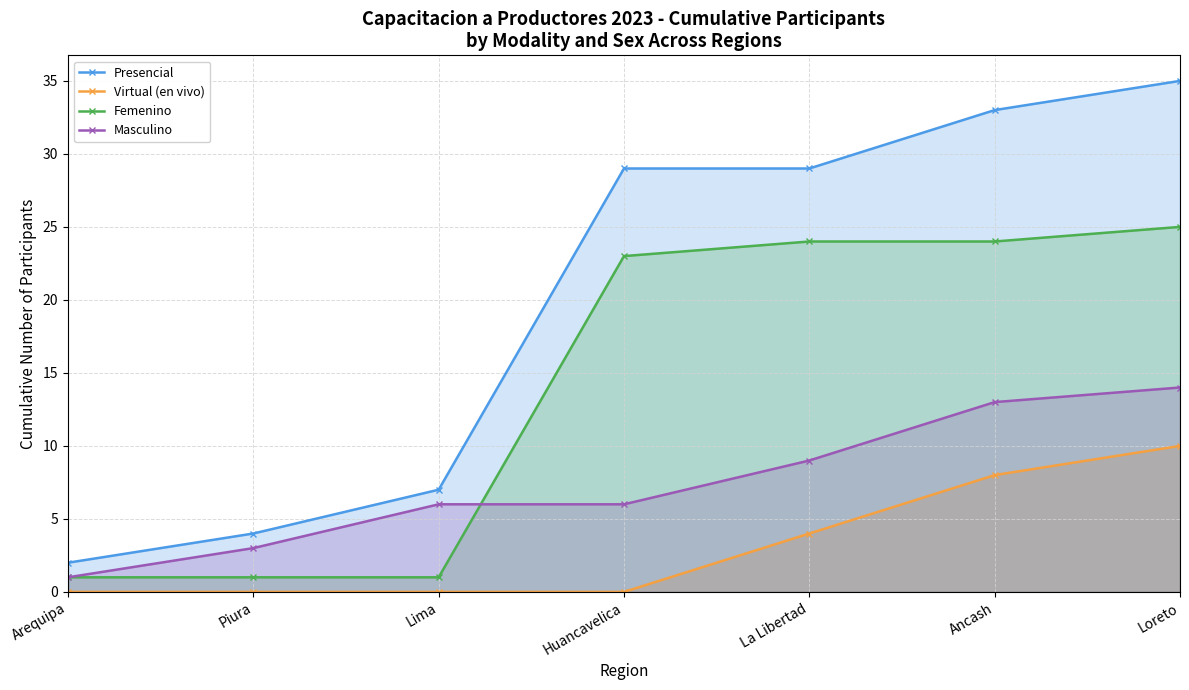

True or false: Presencial and Femenino intersect in this chart.

False